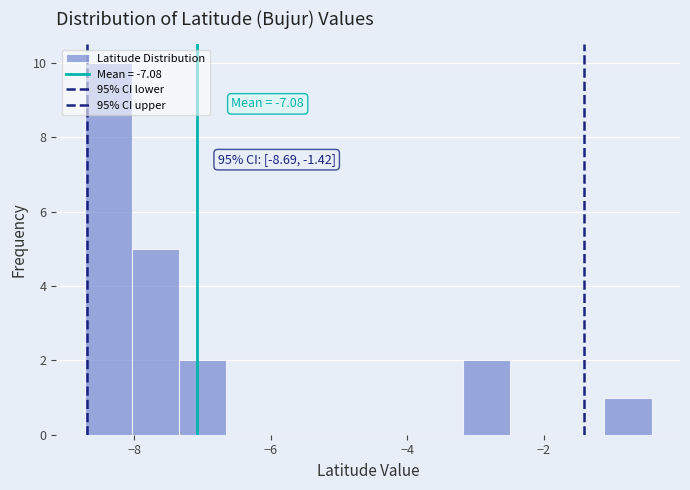

Around what value on the x-axis is the tallest bar? Give the approximate position of its centre, as read against the axis.

-8.4